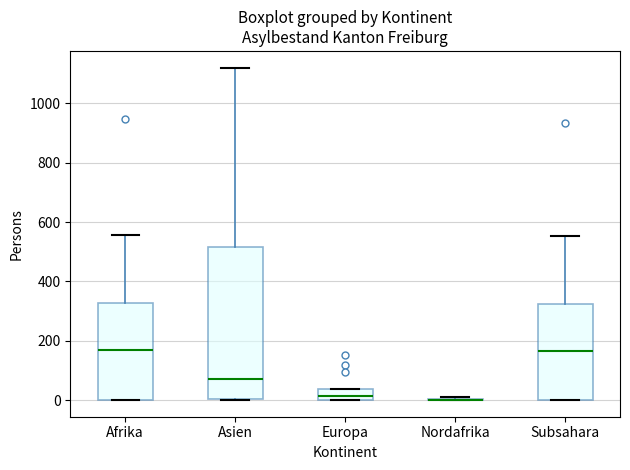

Reading left to right, transcribe this box plot: for each box, give where its median line is, the range the box spans, and where its two whiskers end, as read against the y-axis. The values are not printed on the chart, so give them approximately, as read against the axis.

Afrika: median 160, box 0 to 320, whiskers 0 to 560
Asien: median 80, box 0 to 520, whiskers 0 to 1120
Europa: median 20, box 0 to 40, whiskers 0 to 40
Nordafrika: box collapsed to a line at 0, whiskers 0 to 20
Subsahara: median 160, box 0 to 320, whiskers 0 to 560